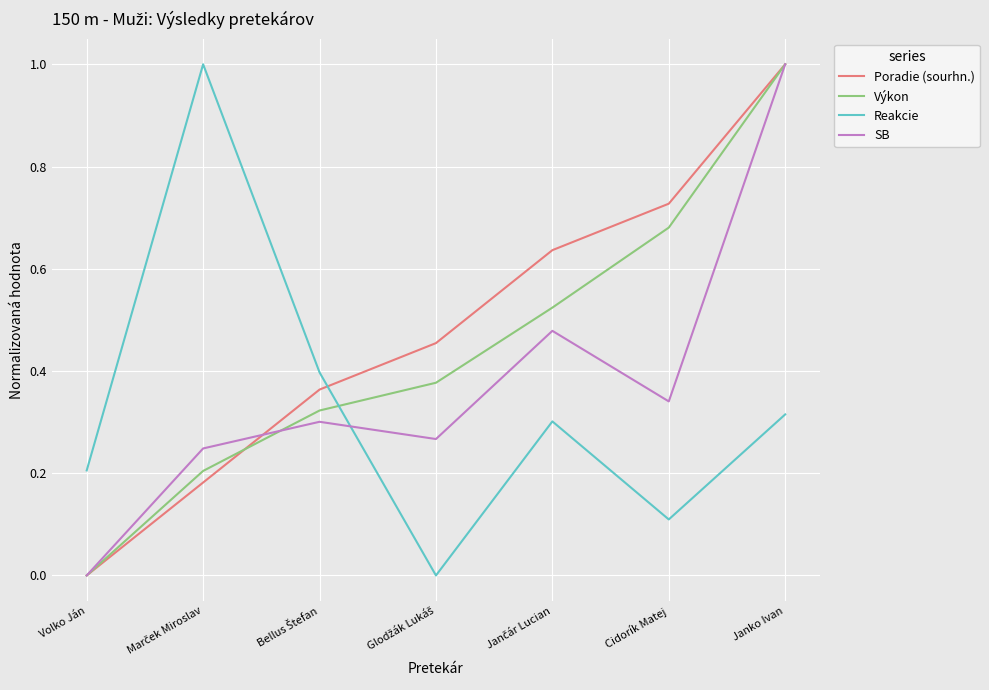

How many lines are shown in the chart?

4